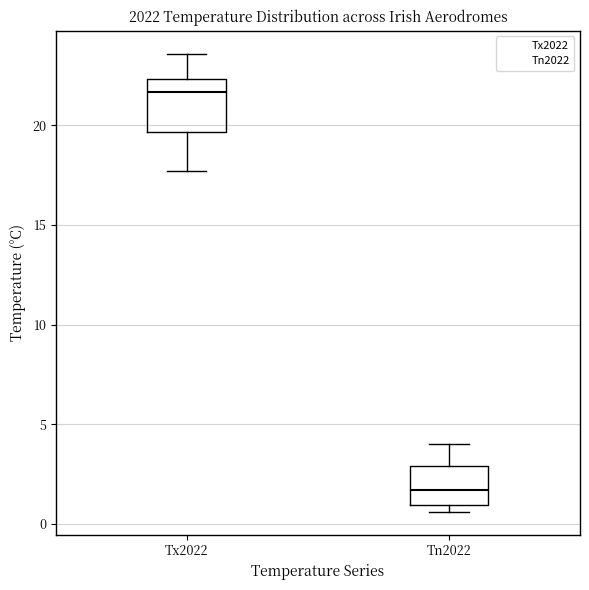

Comparing the boxes themselves (not the whiskers), which one is the tallest?

Tx2022